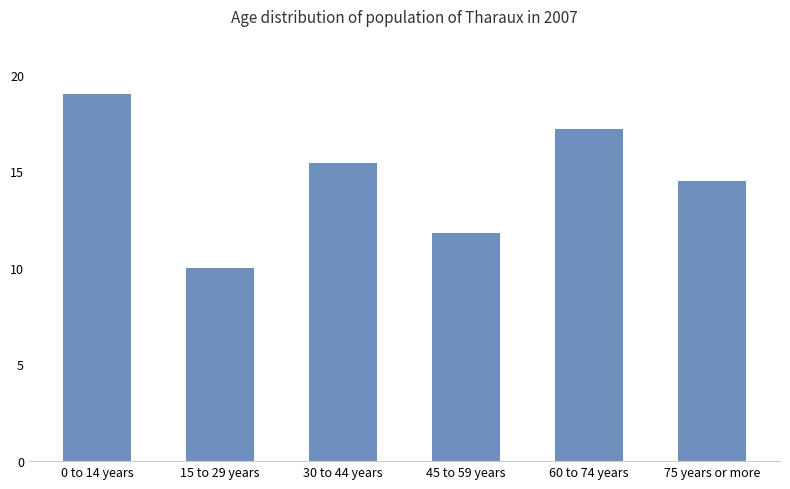

Reading left to right, transcribe all the data shown in this chart.

0 to 14 years=19.0	15 to 29 years=10.0	30 to 44 years=15.4	45 to 59 years=11.8	60 to 74 years=17.2	75 years or more=14.5